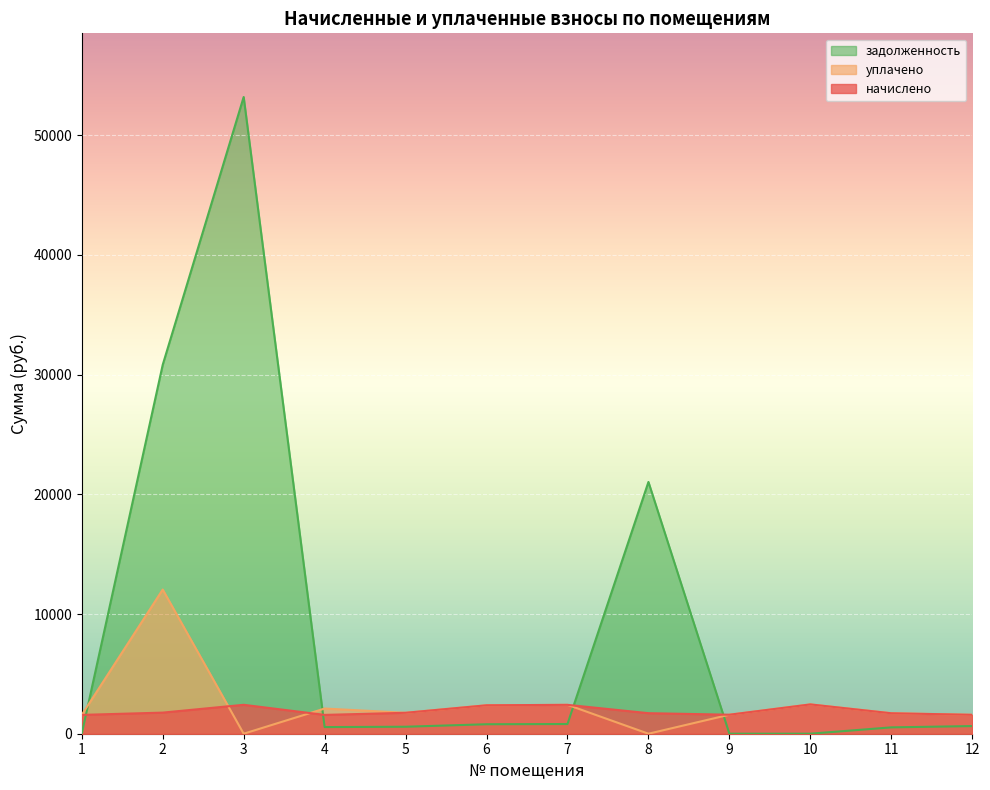

What is the sum of all начислено values?

22901.5